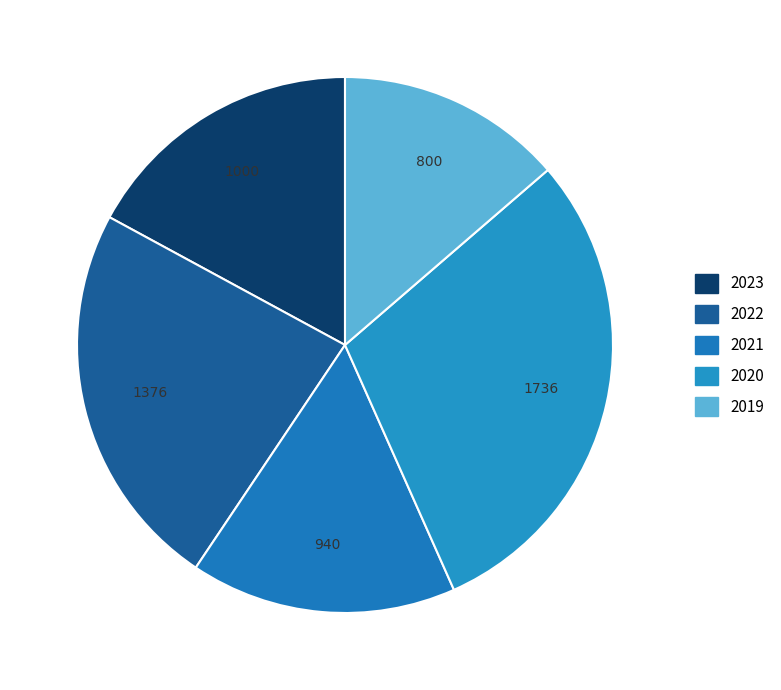

Which slice is the smallest?

2019